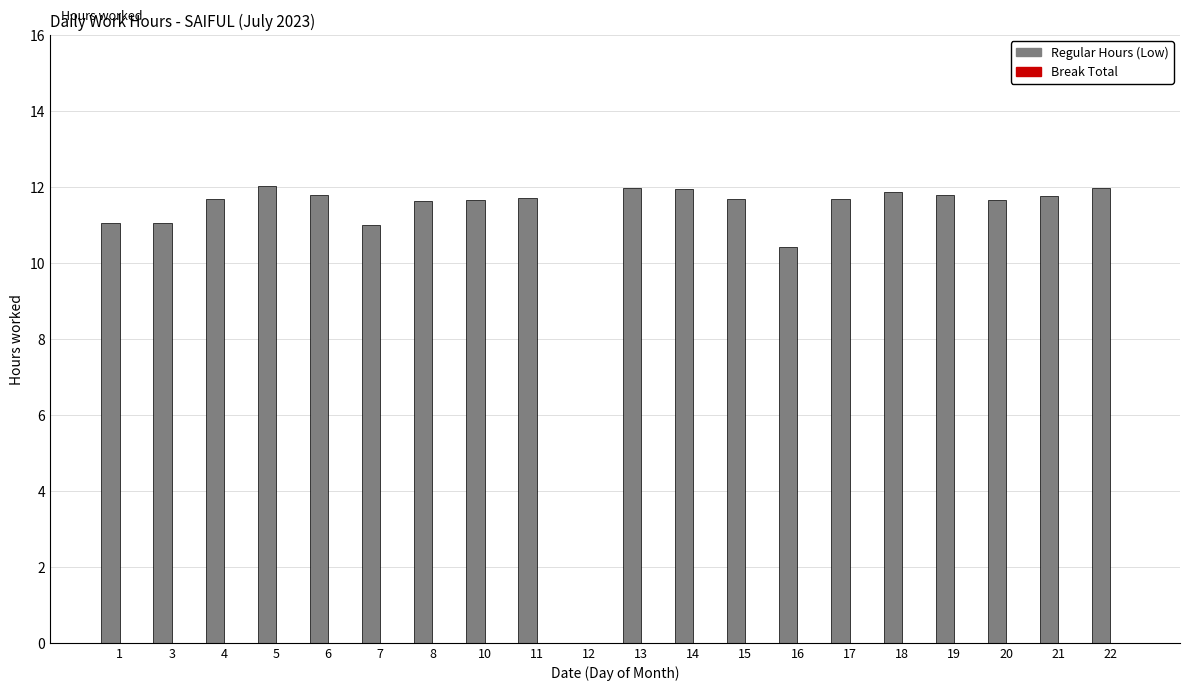

What is the greatest value displayed?

12.0